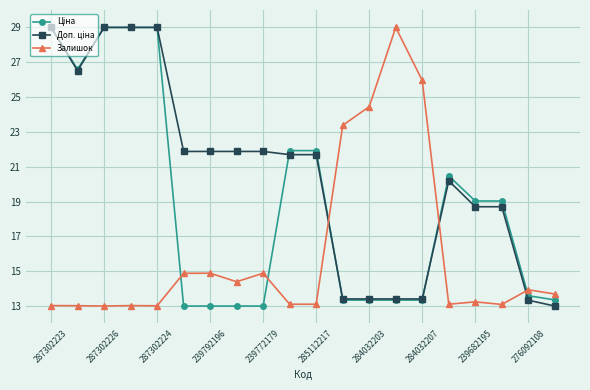

What is the minimum value shown in the chart?

13.0